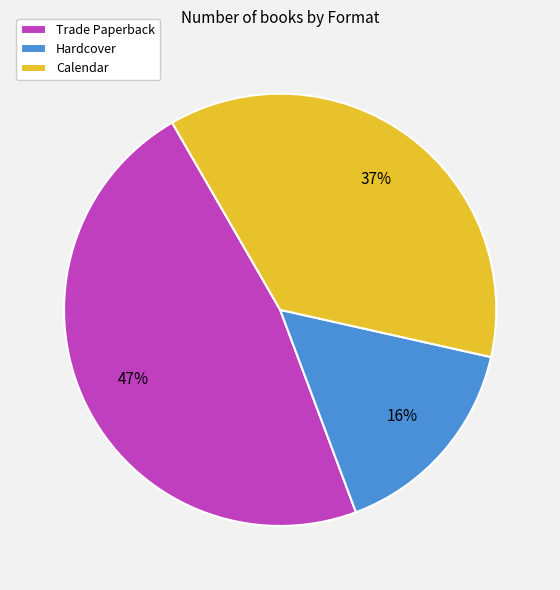

True or false: Hardcover accounts for 16% of the total.

True